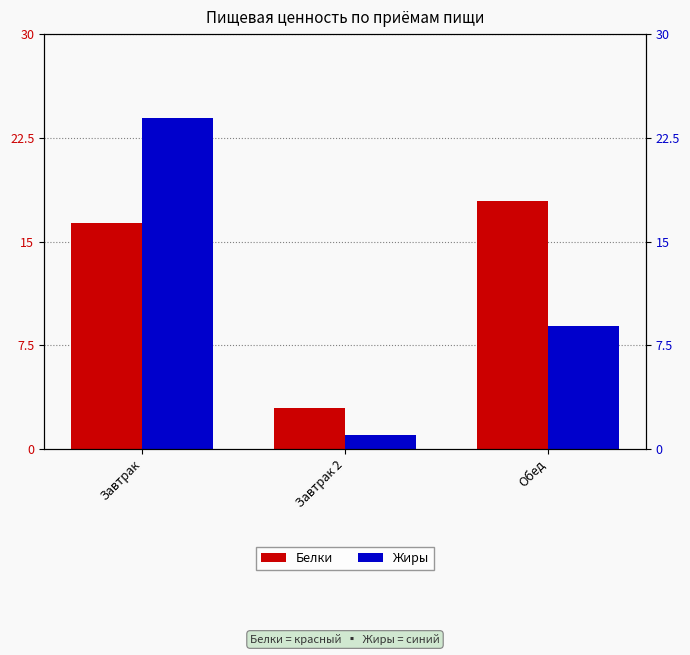

What is the difference between the second highest and minimum values in the Белки series?

13.4